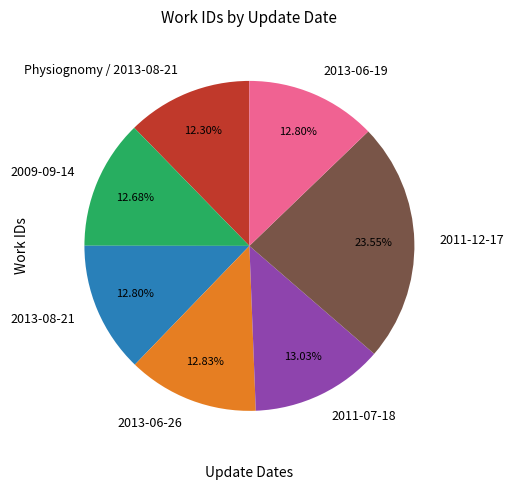

How many slices are in this pie chart?

7